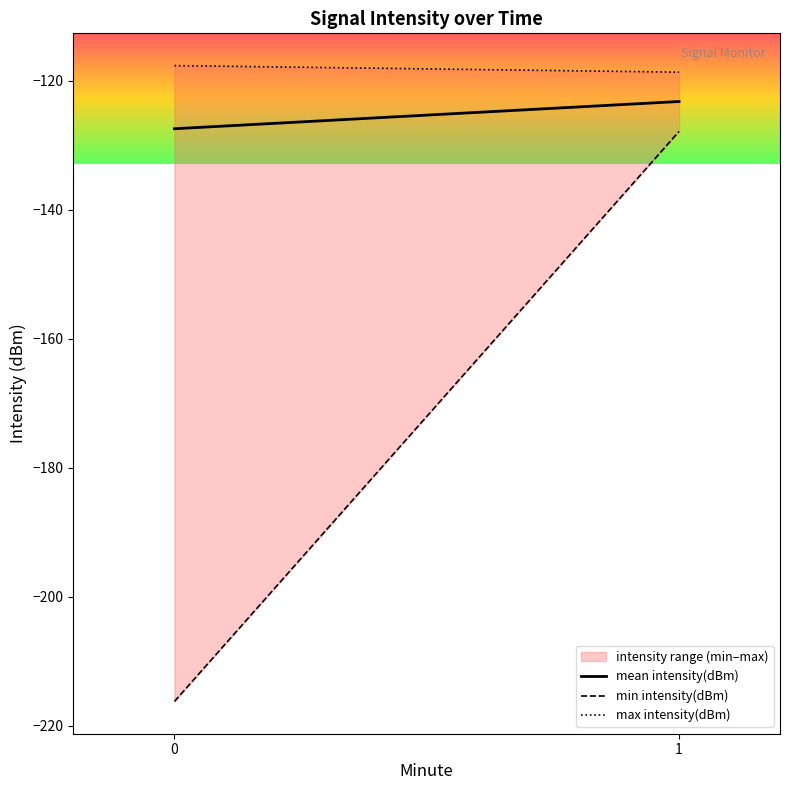

Reading left to right, what are all the values shown in this chart?

mean intensity(dBm): -127.5	-123.2
min intensity(dBm): -216.3	-127.9
max intensity(dBm): -117.7	-118.7